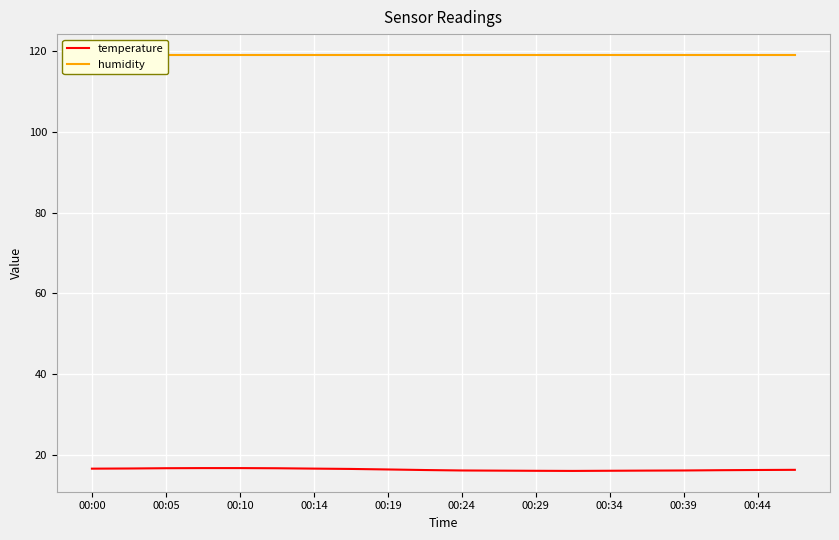

How many distinct data groups are displayed?

2